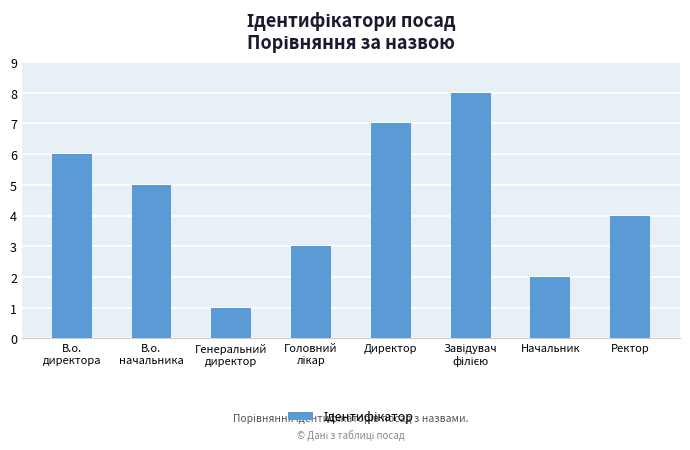

What is the smallest value displayed?

1